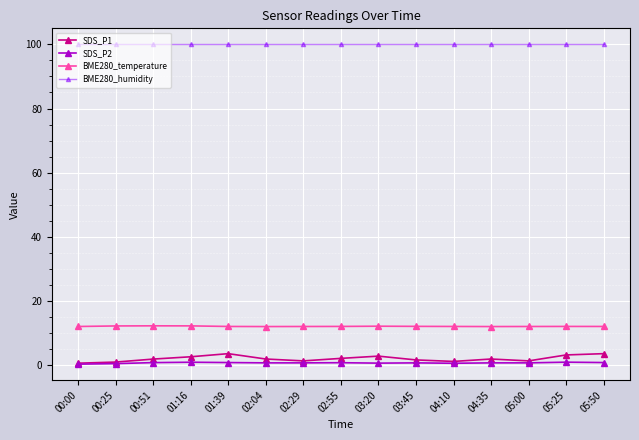

The value of BME280_humidity at 03:20 is 165.3. True or false?

False